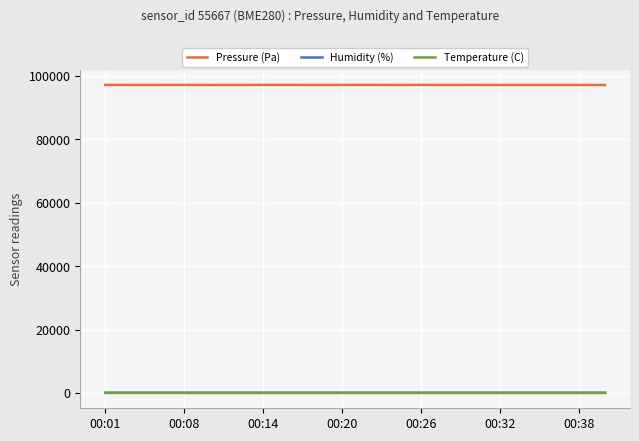

What is the difference between the maximum and minimum values in the Humidity (%) series?

3.3